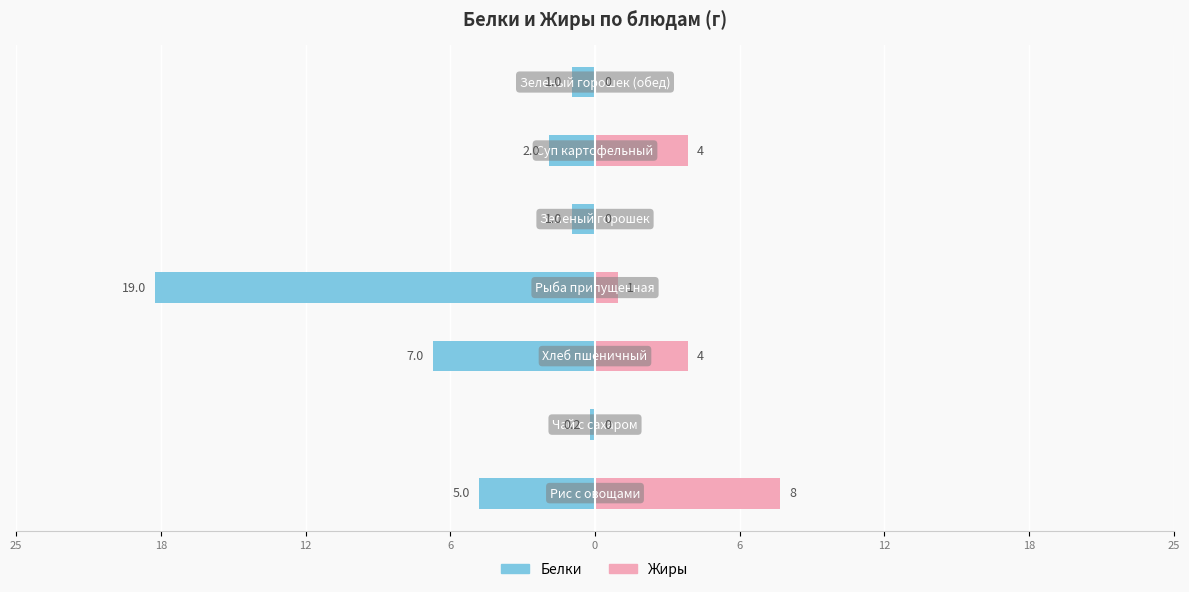

How many data points does each series have?

7